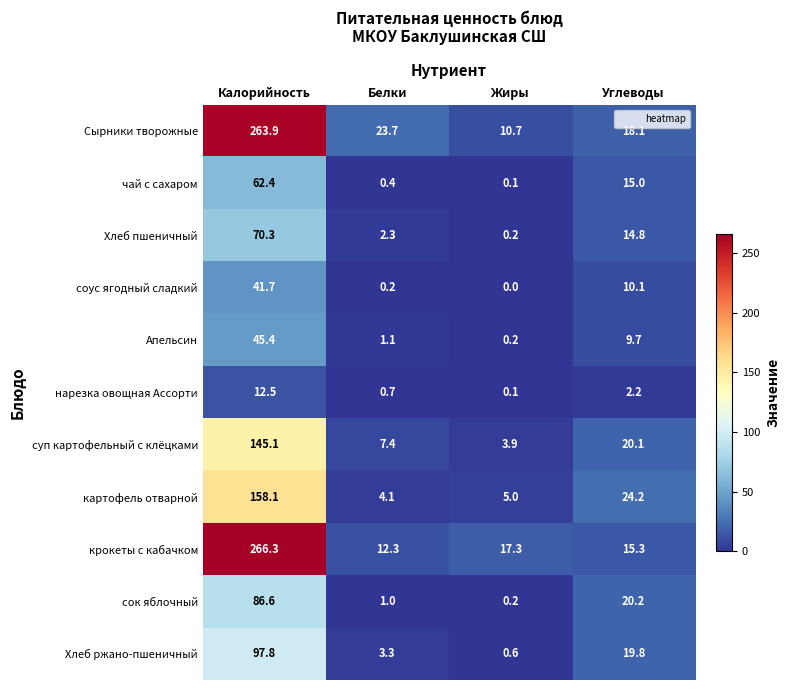

At which label does сок яблочный first exceed 20?

Калорийность